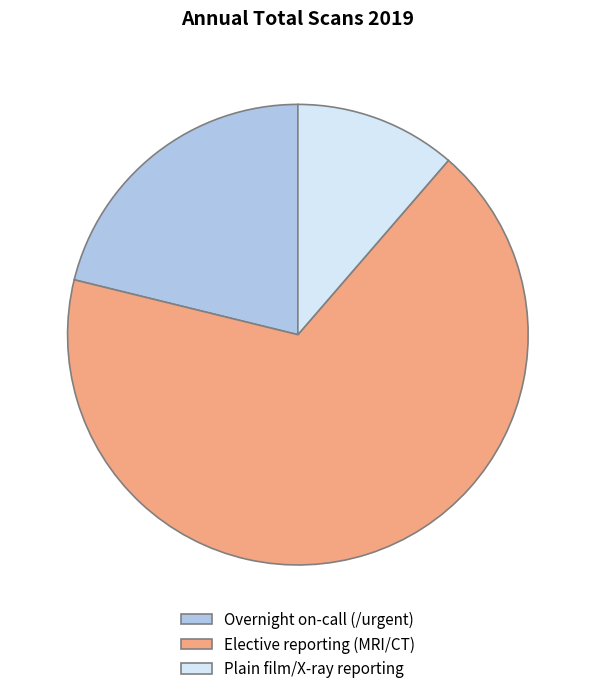

Is there any slice that represents more than half of the pie?

Yes